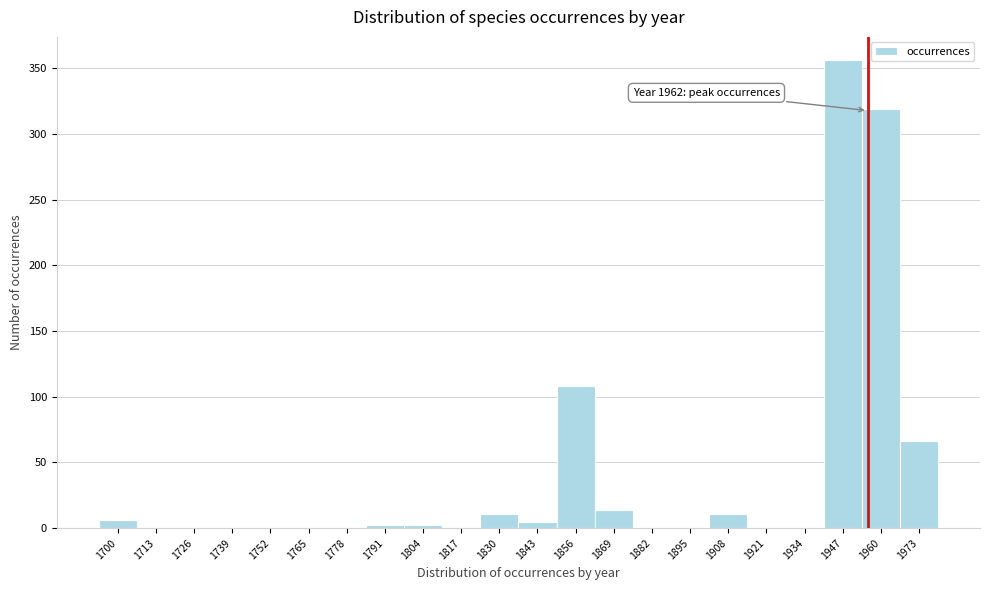

What is the change in value from 1726 to 1973?

+66